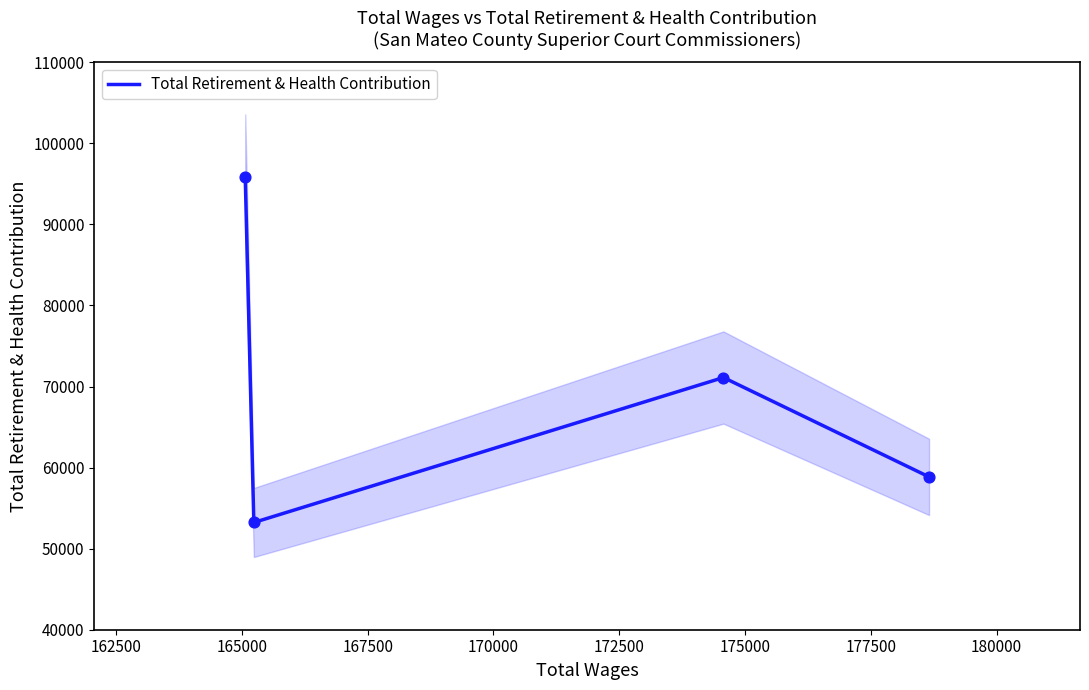

In Total Retirement & Health Contribution, how many points are lower than both neighbors (excluding endpoints)?

1